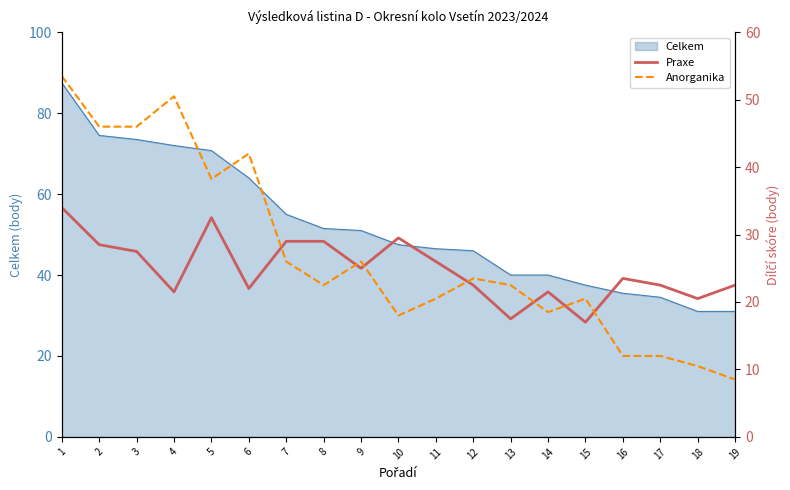

What is the average value of the Anorganika series?

27.2